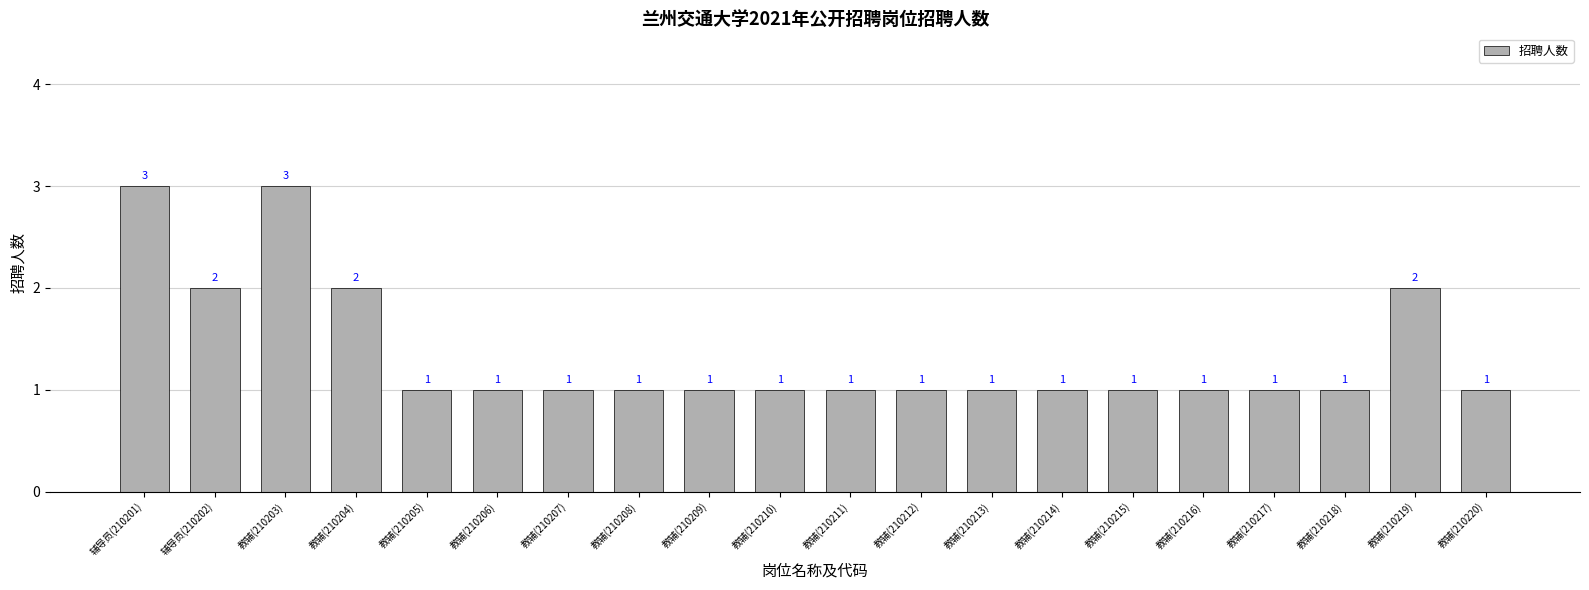

What is the label of the 1st bar from the left?

辅导员(210201)